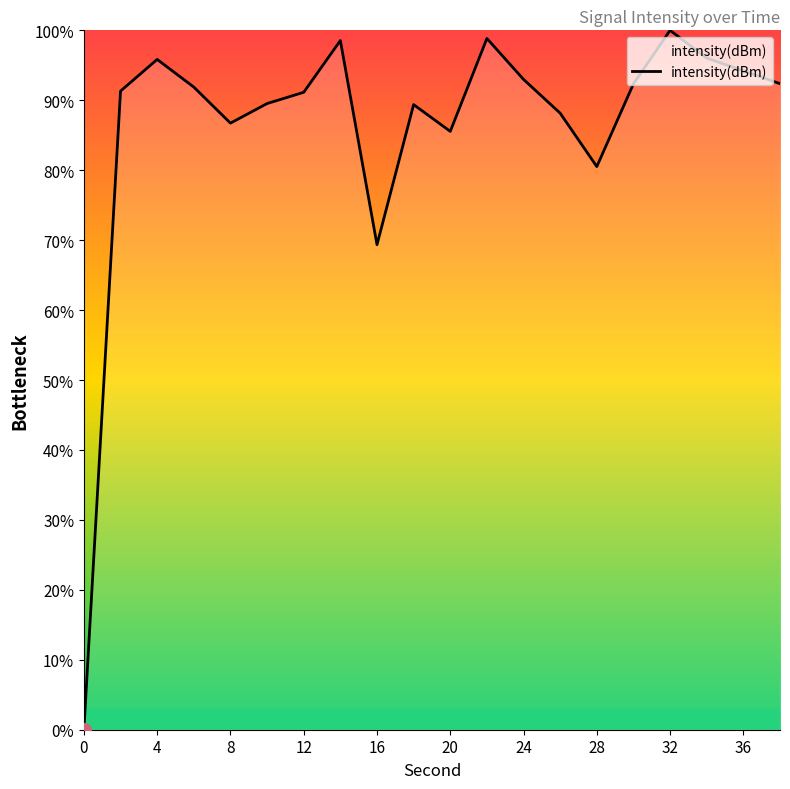

What is the difference between the maximum and minimum values?

100.0